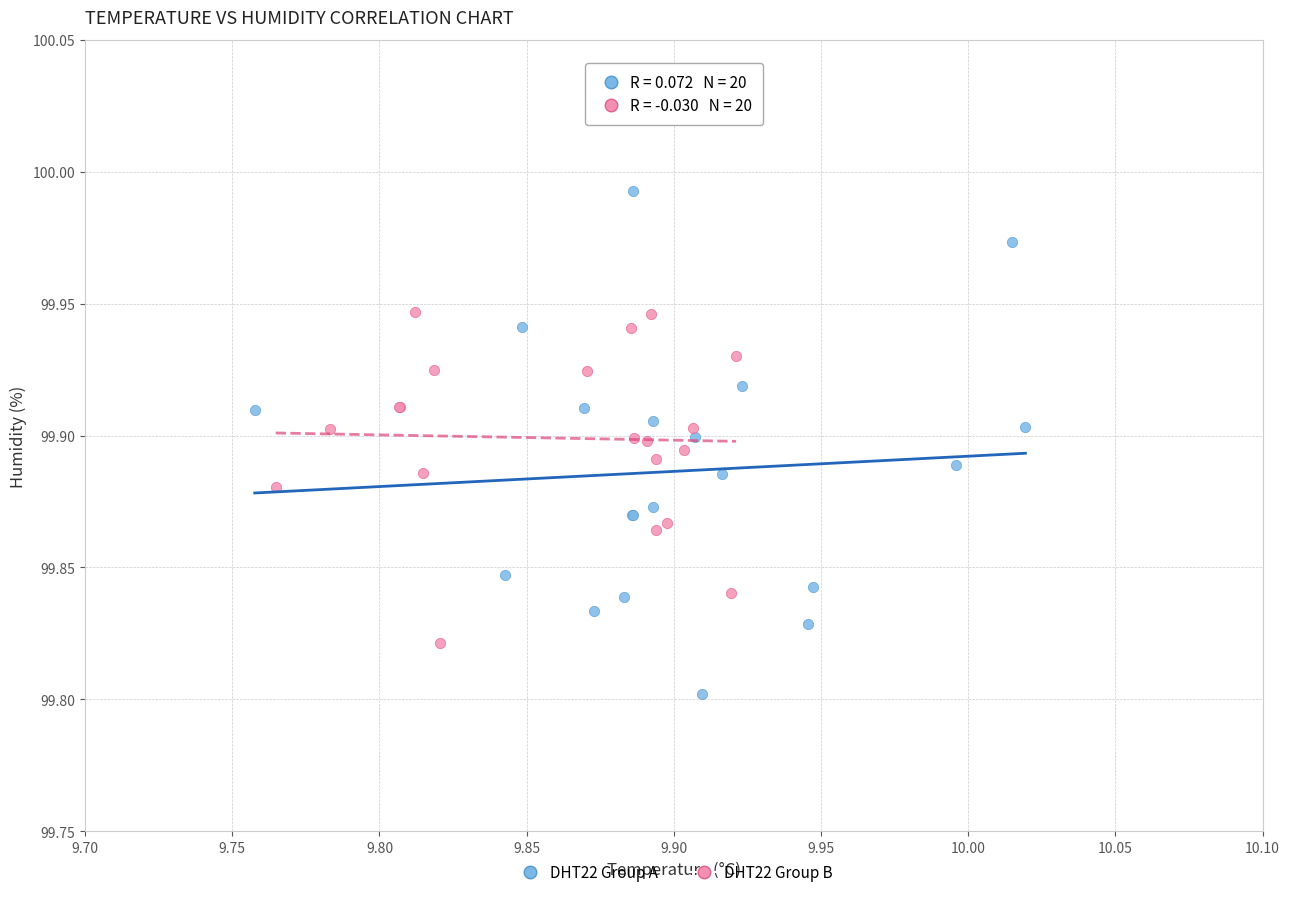

Which series contains the lowest Y value?

DHT22 Group A